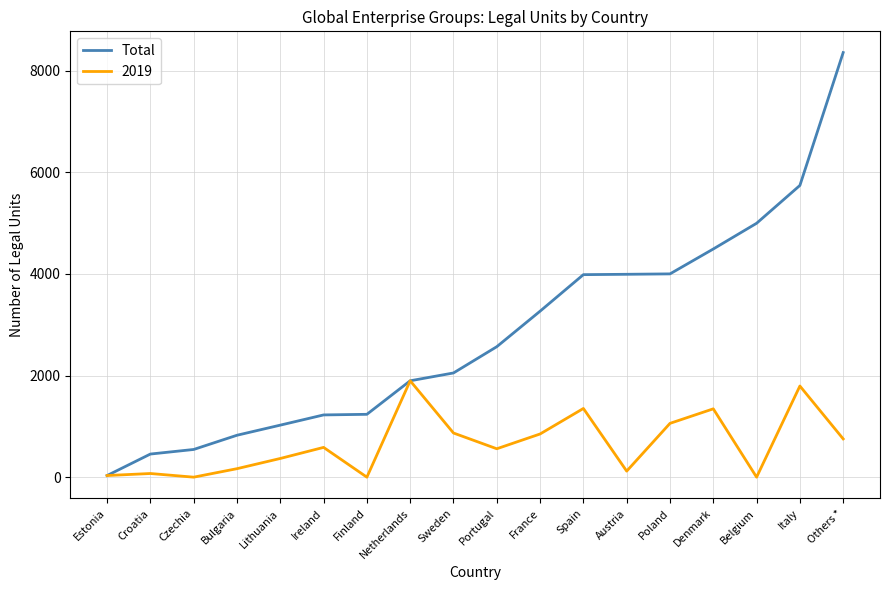

What is the difference between the highest and lowest values at Poland?

2942